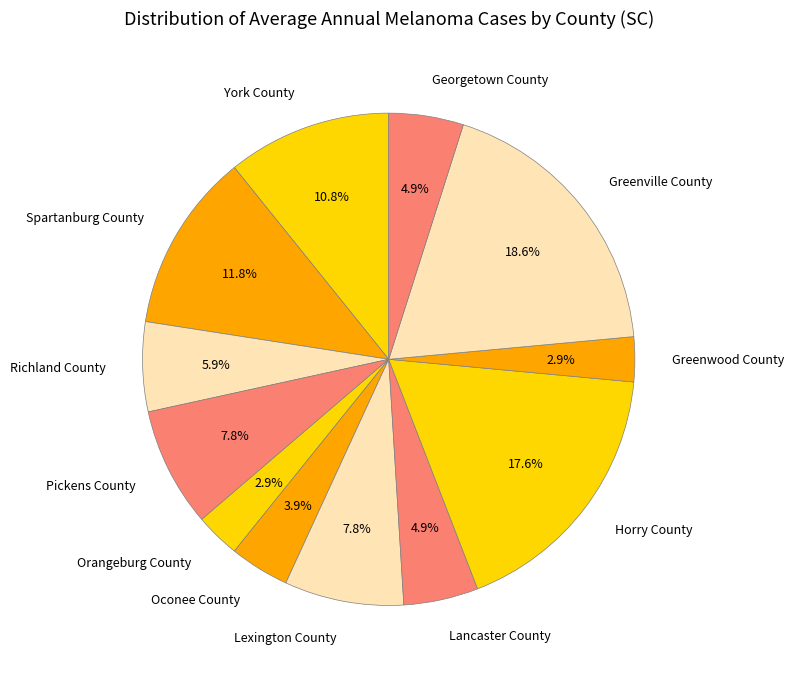

Which category has the biggest portion of the pie?

Greenville County